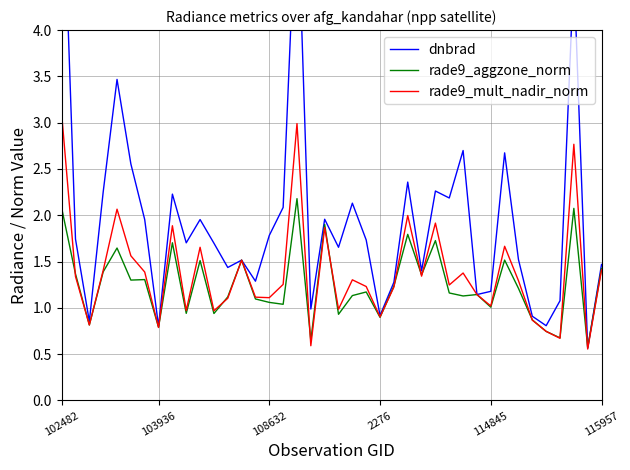

Is it true that rade9_mult_nadir_norm equals 0.9 at 34?

True